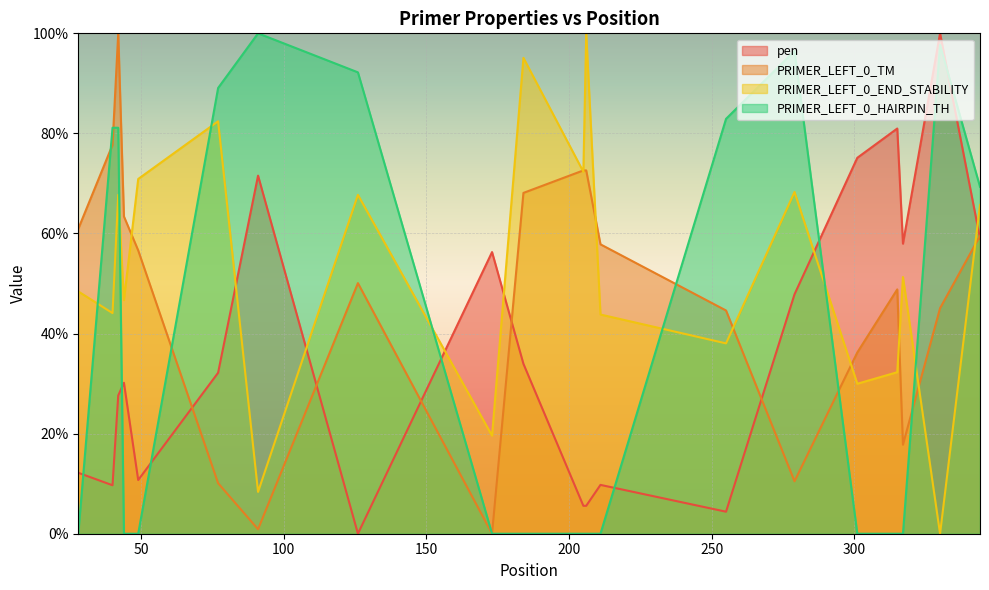

At which category is the sum across all series the highest?

42